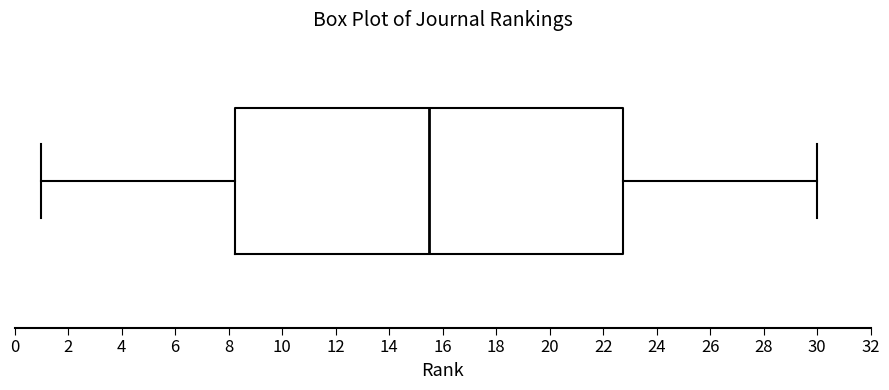

Transcribe this box plot: give where the median line is, the range the box spans, and where the two whiskers end, as read against the x-axis. The values are not printed on the chart, so give them approximately, as read against the axis.

median 15.6, box 8.2 to 22.8, whiskers 1.0 to 30.0